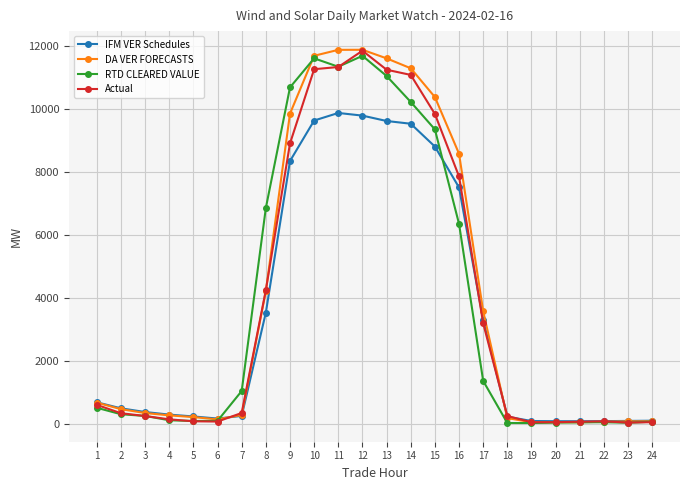

What is the value of the RTD CLEARED VALUE point at the 12th from the left?

11682.5